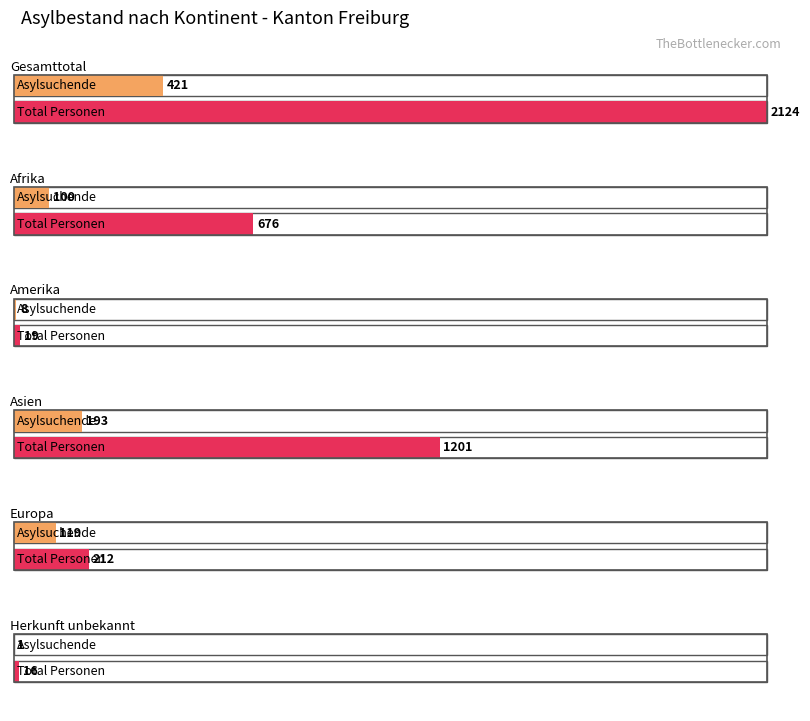

At how many categories does at least one series exceed 1022?

2